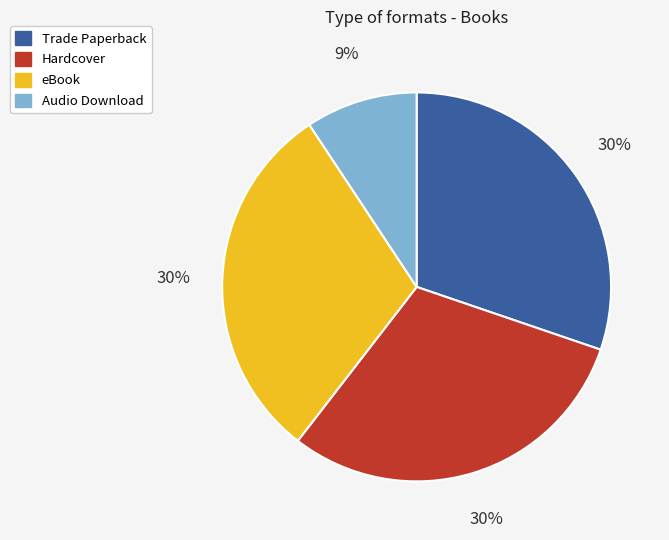

True or false: Trade Paperback accounts for 44% of the total.

False